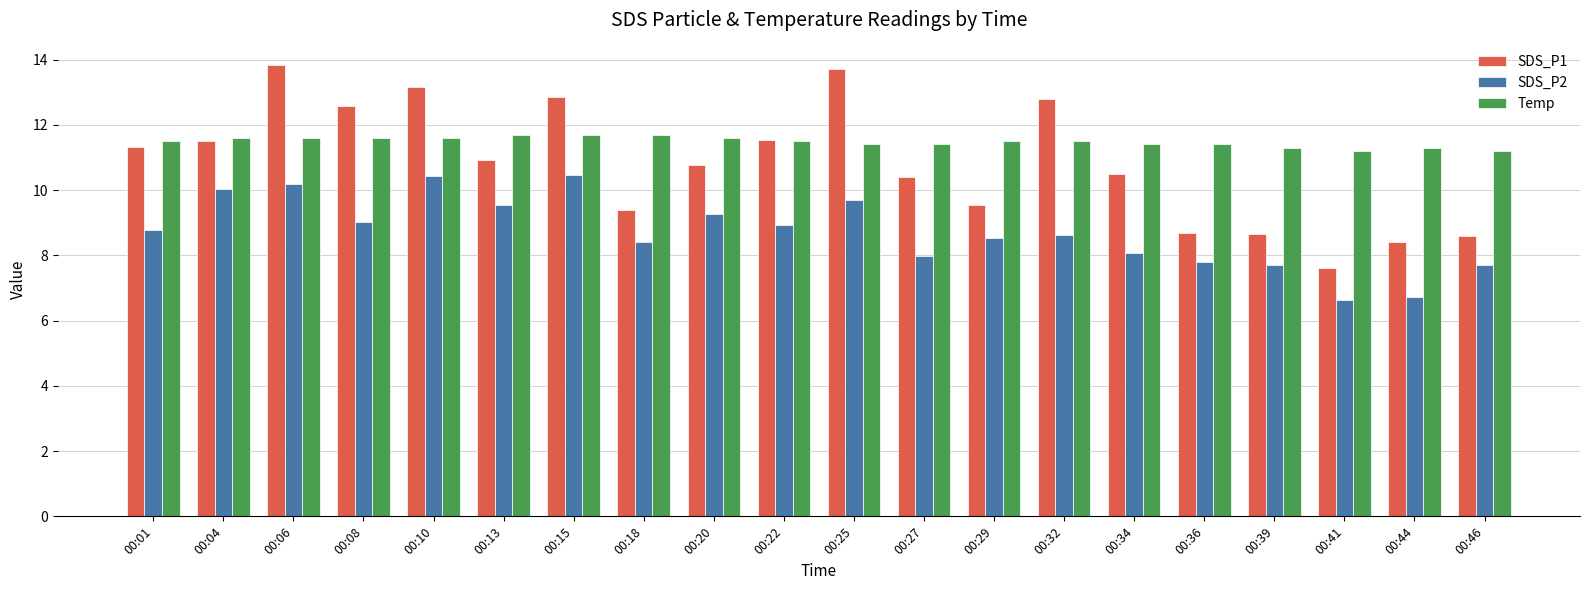

Count the Temp values in the range 11 to 12.

20